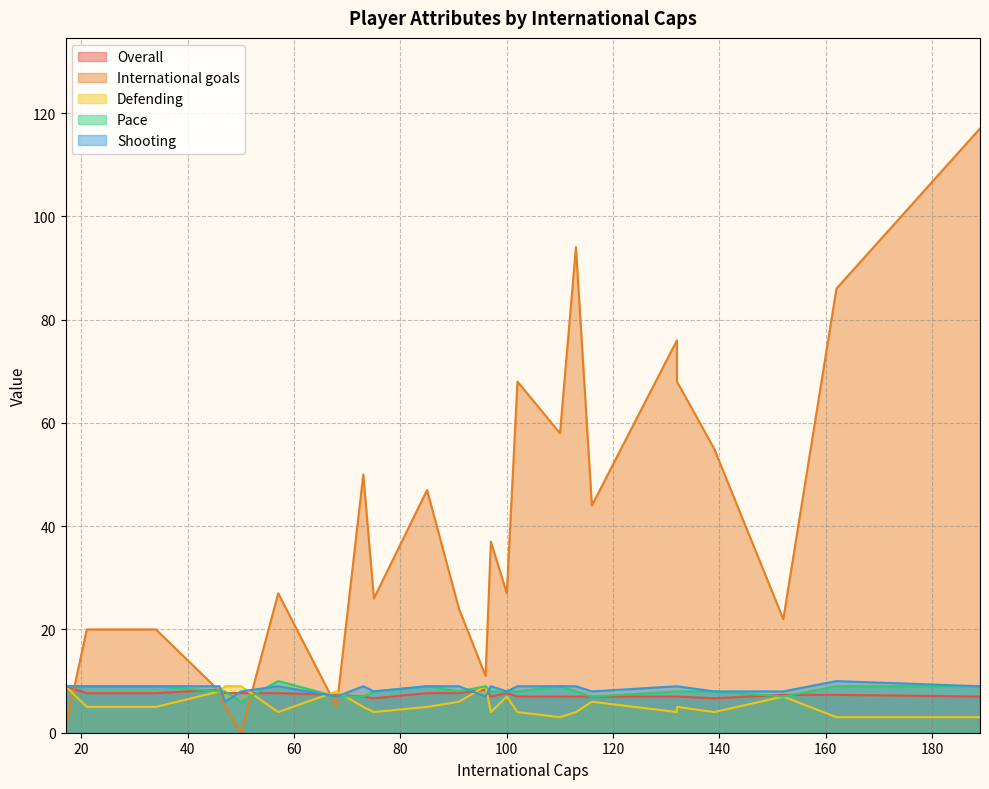

Which series has the widest spread of values?

International goals